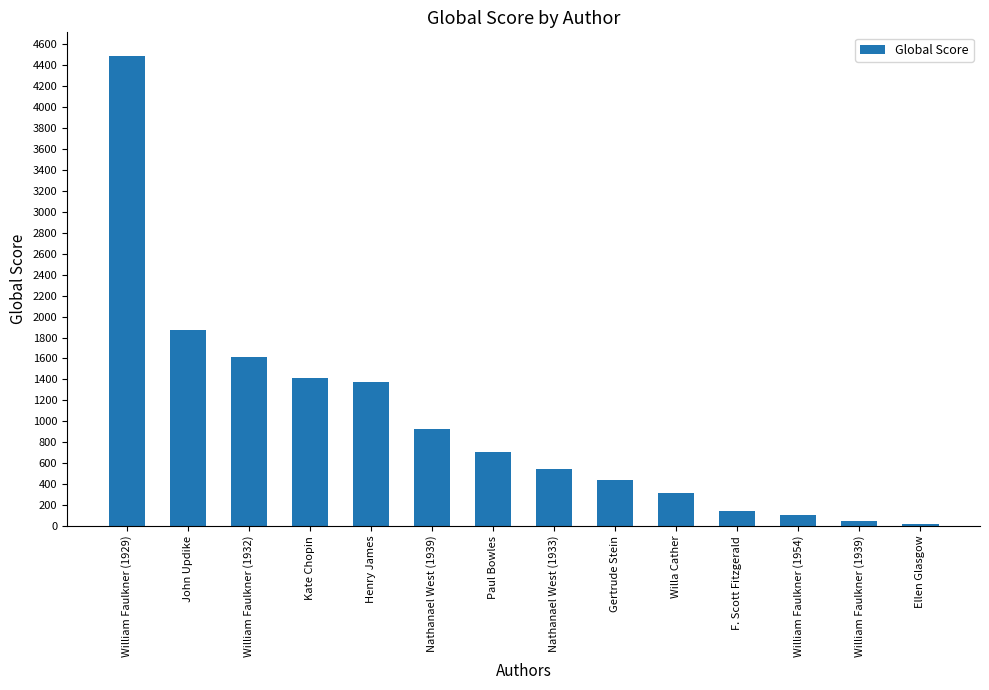

Does the chart contain stacked bars?

No